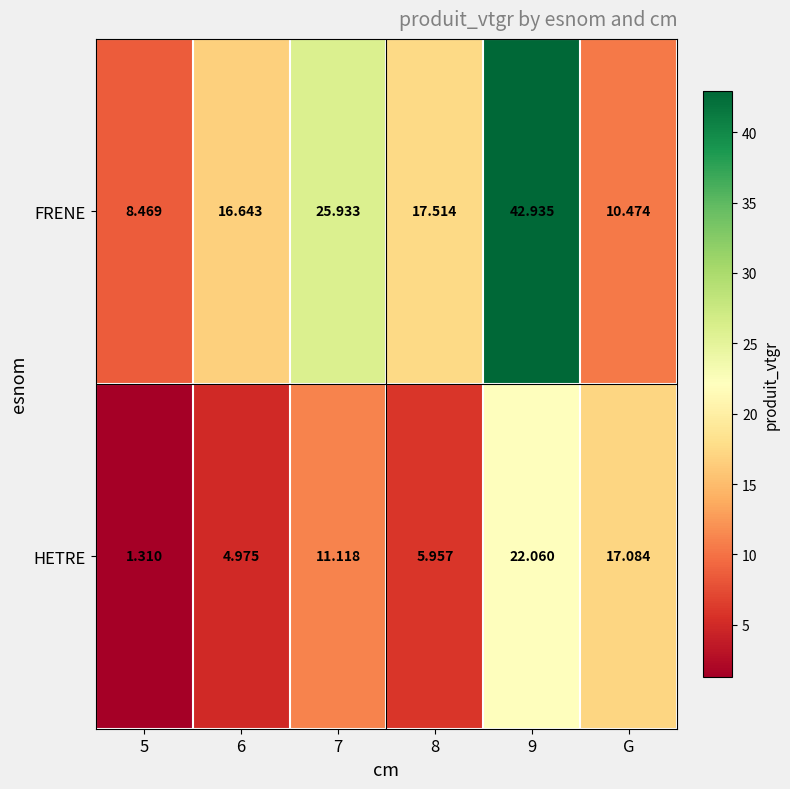

Which category has the highest value across all series?

9